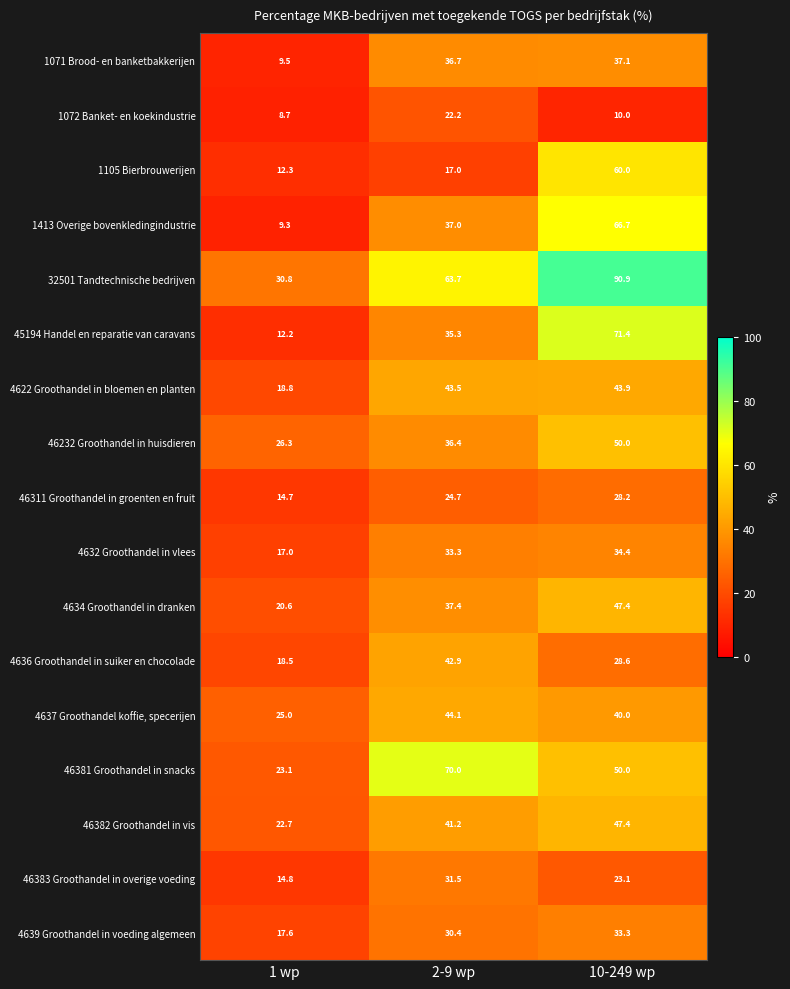

True or false: 1072 Banket- en koekindustrie has a value of 8.7 at 1 wp.

True